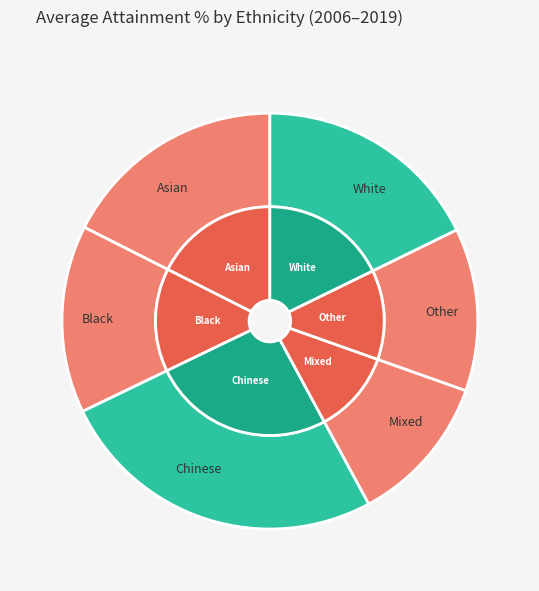

How many segments does this pie chart have?

6